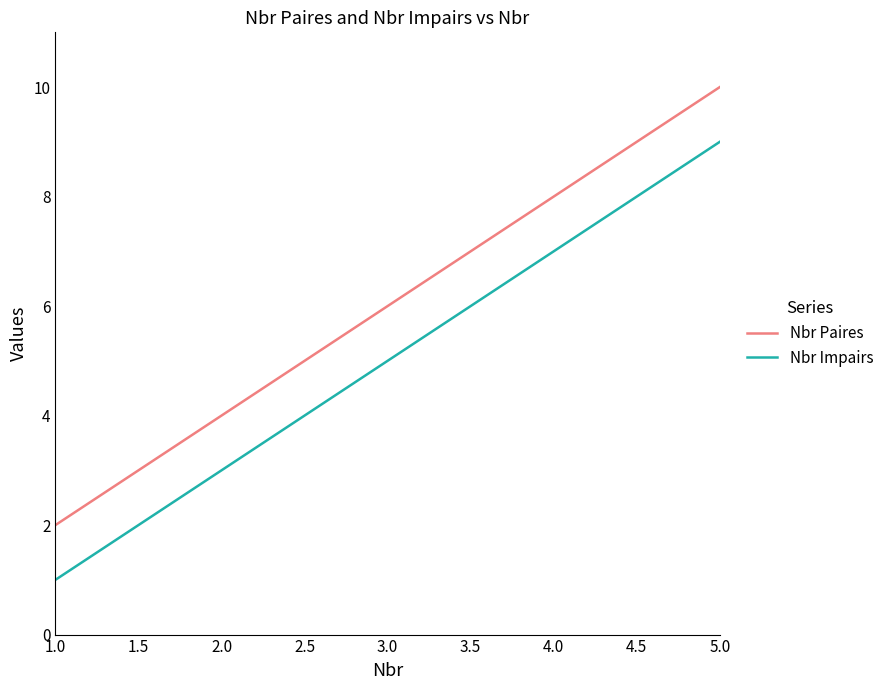

The Nbr Paires series shows 0 at 1.0. True or false?

False